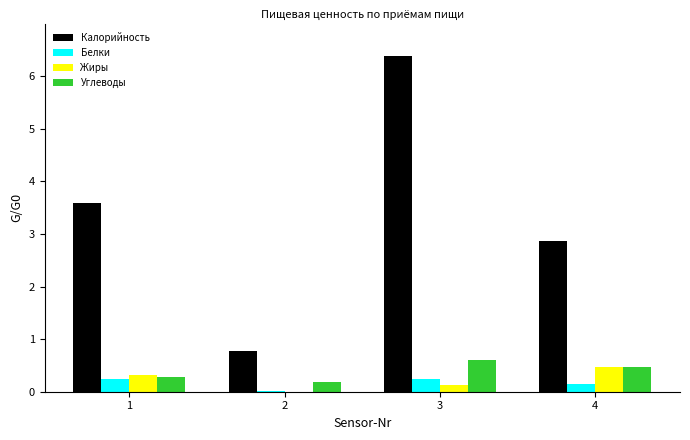

True or false: Калорийность has a value of 1.0 at 4.

False